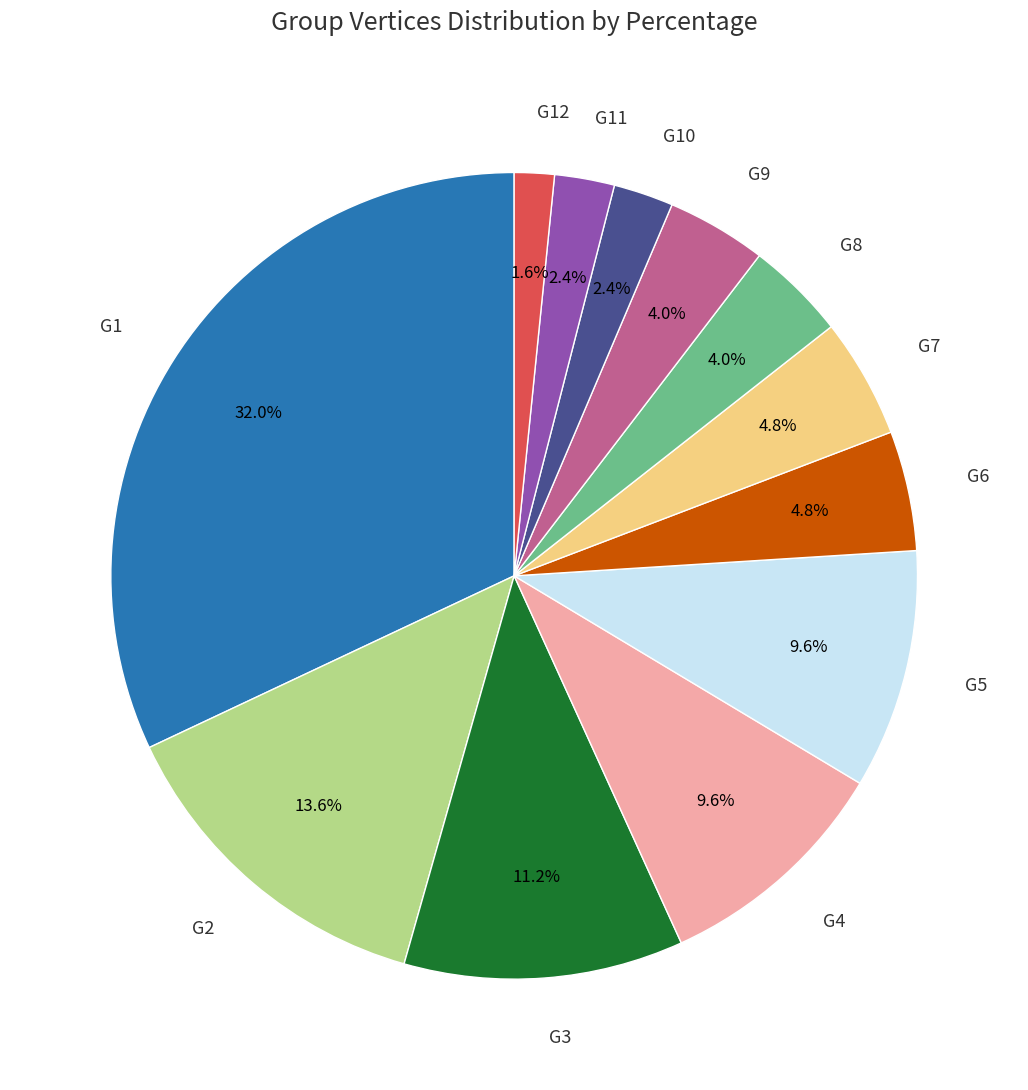

Which slice is the smallest?

G12